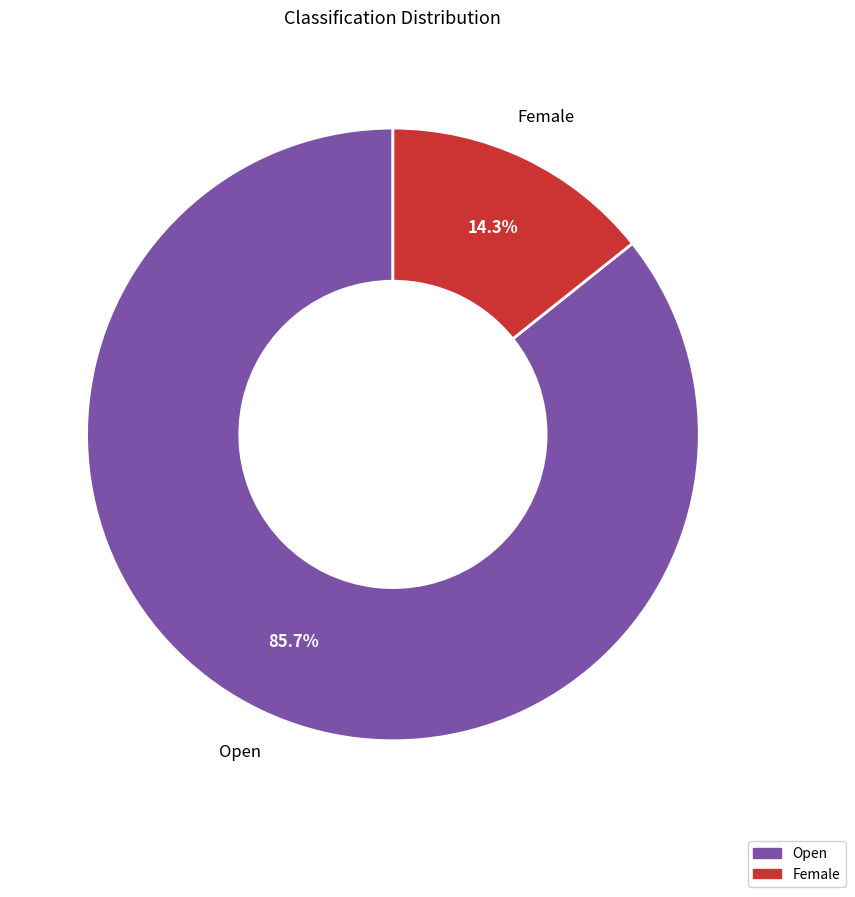

How many slices are in this pie chart?

2